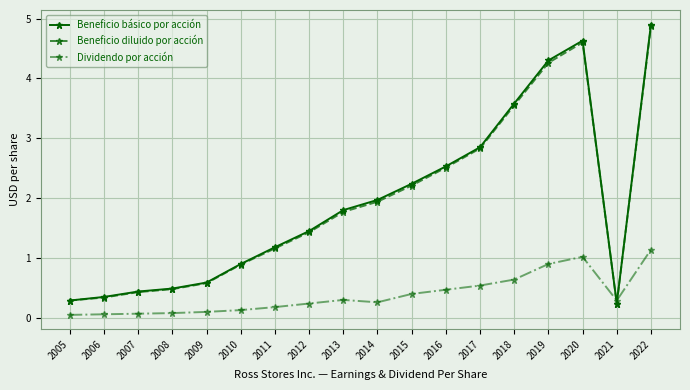

What is the spread (max minus min) of values at 2007?

0.4